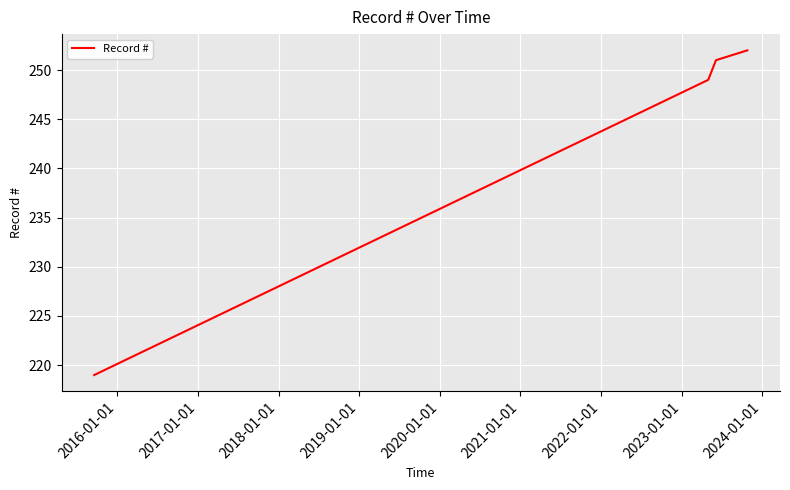

What is the sum of all values?

971